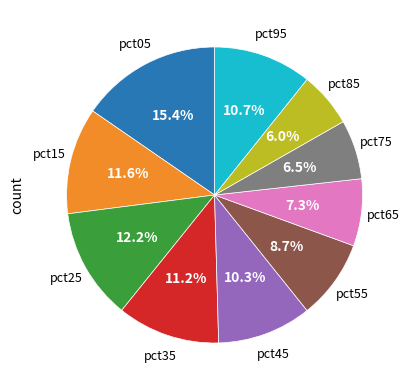

Is there any slice that represents more than half of the pie?

No